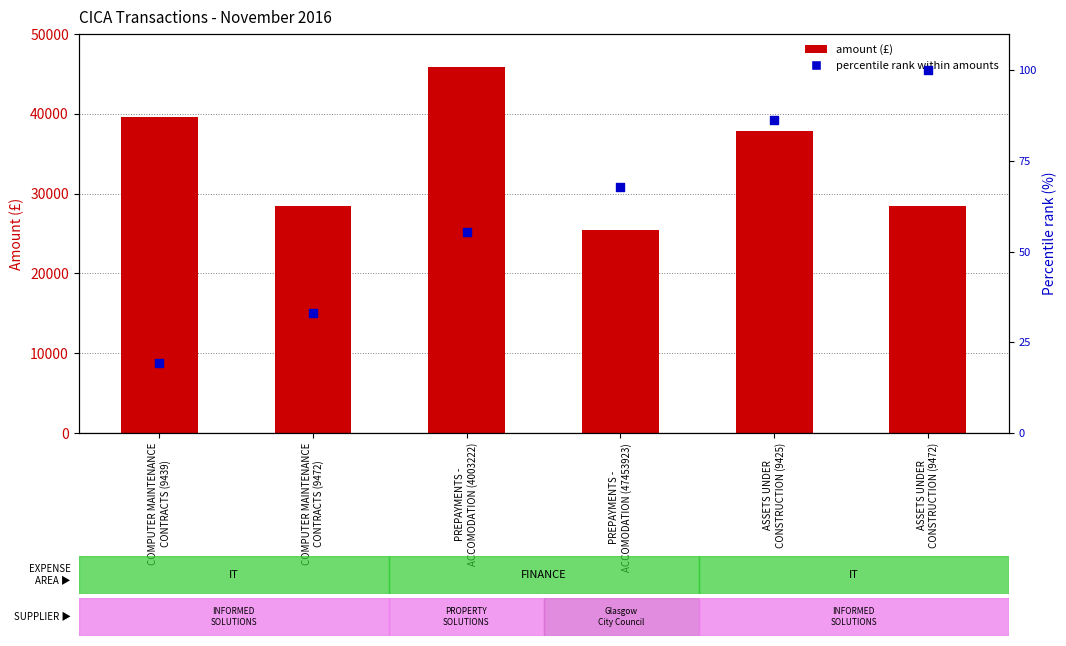

What is the total value across all series at PREPAYMENTS -
ACCOMODATION (47453923)?

25567.8